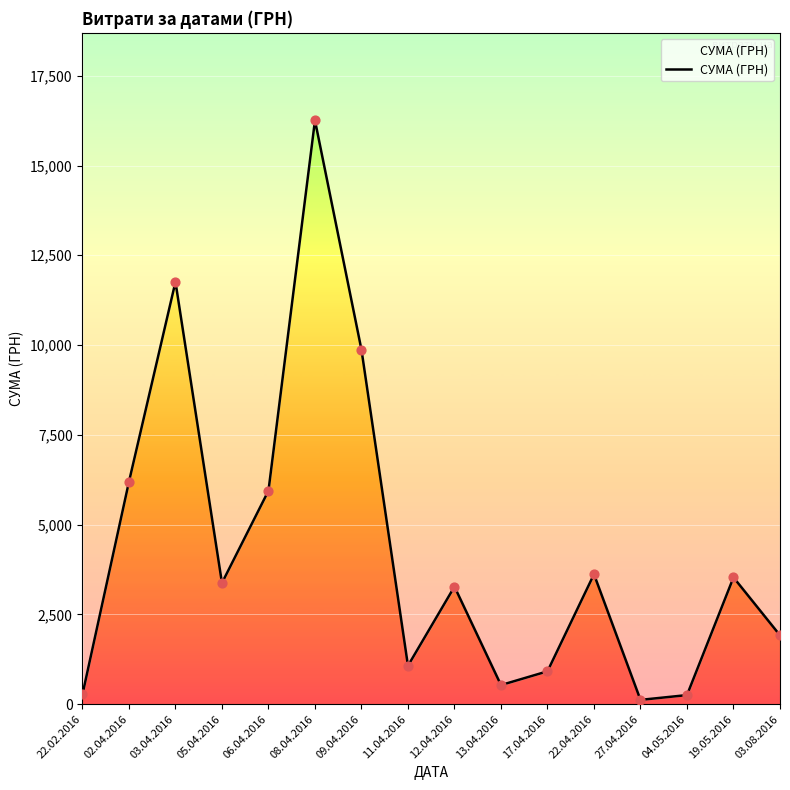

What is the ratio of the value at 13.04.2016 to the value at 05.04.2016?

0.2